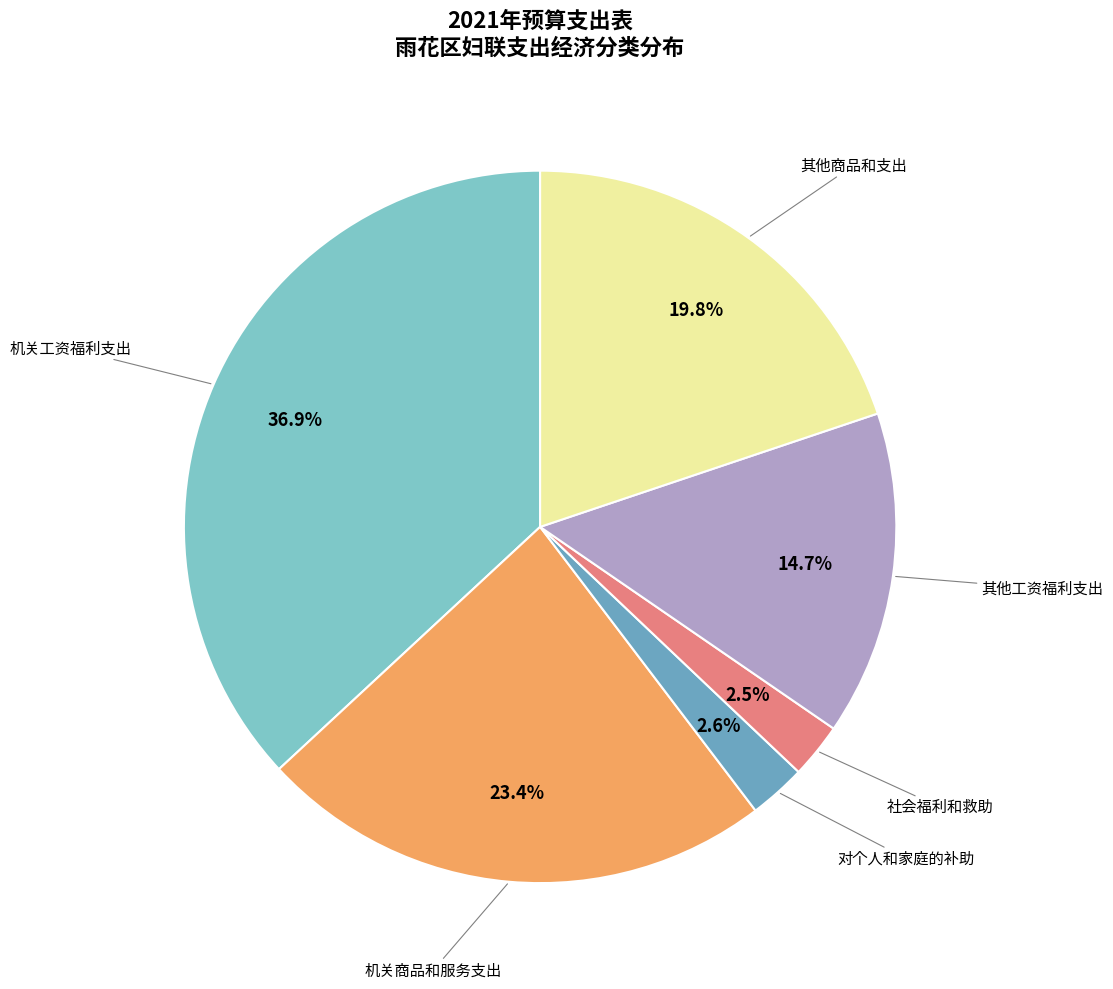

To the nearest percent, what is the average slice percentage?

17%